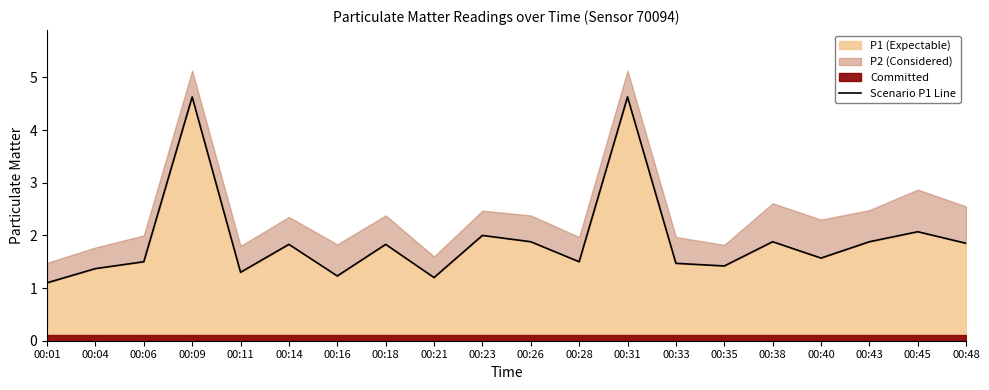

What is the value of the 18th point from the left?

1.9